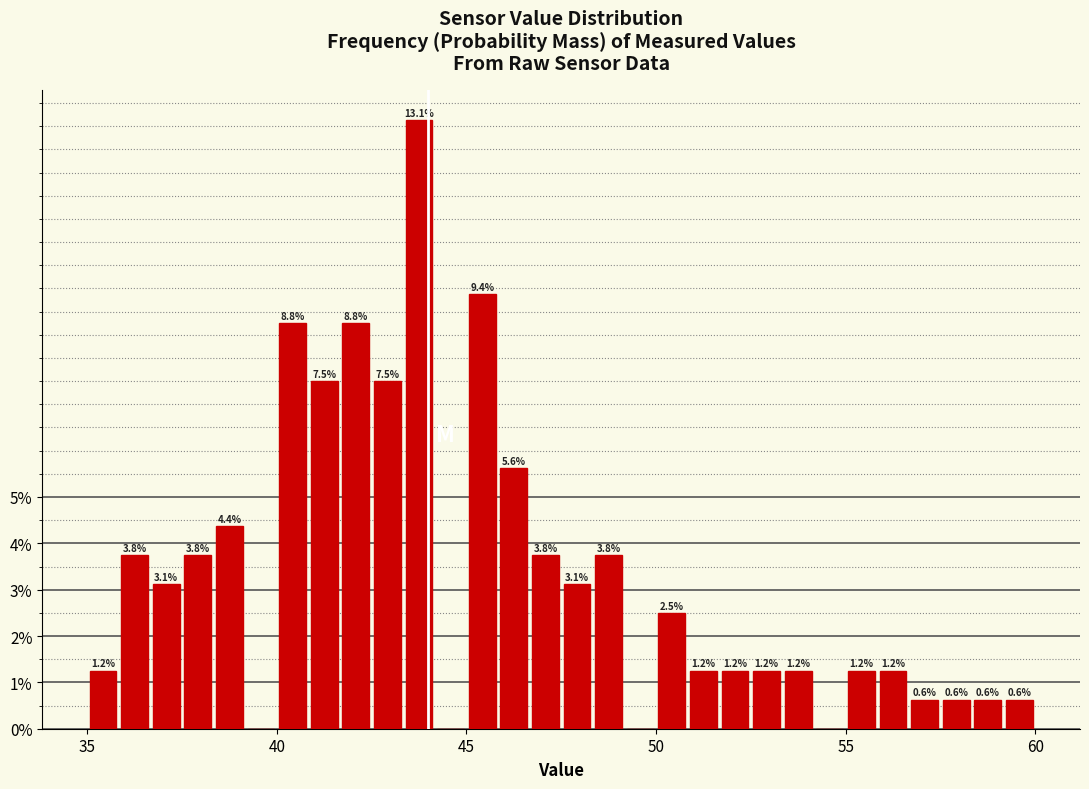

Read against the x-axis, roughly where is the centre of the tallest bar?

44.0